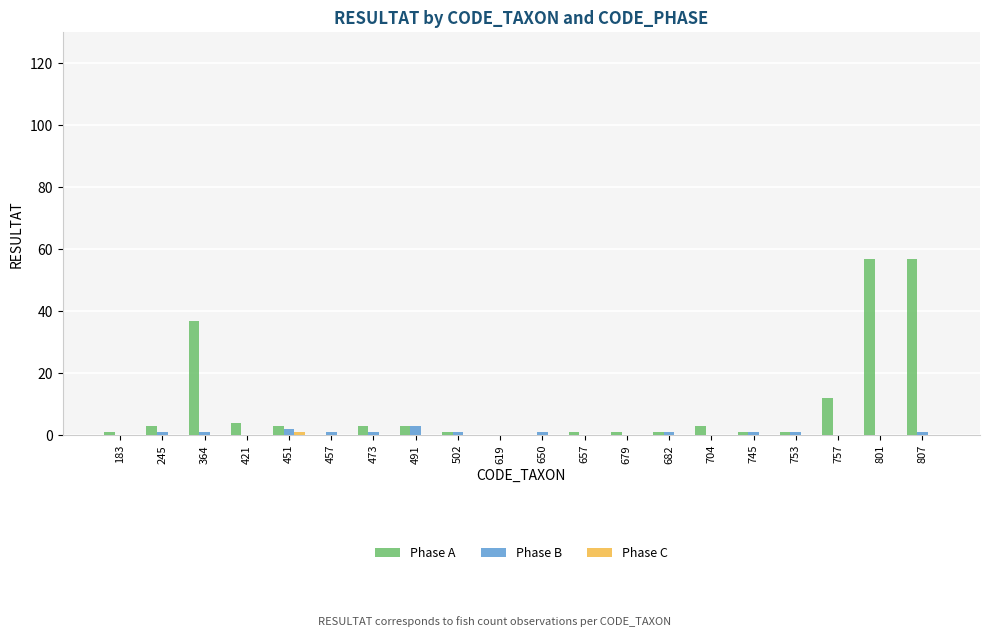

How many data points does each series have?

20